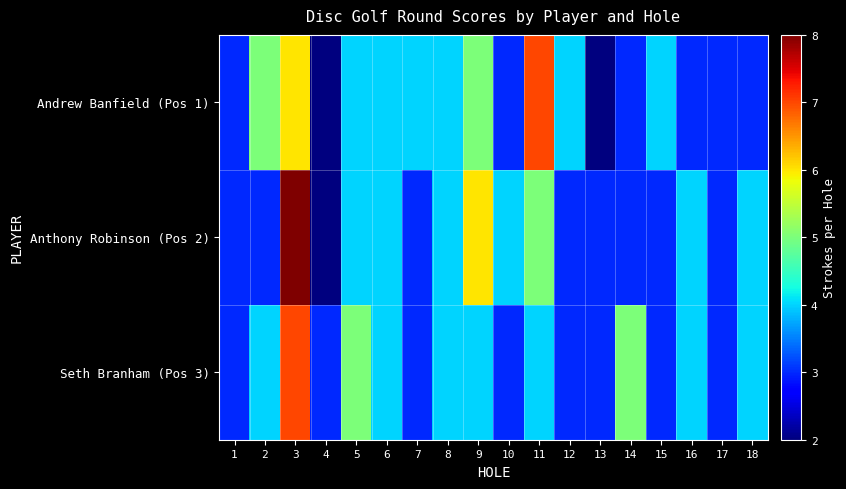

Between 16 and 1, which is larger?

16